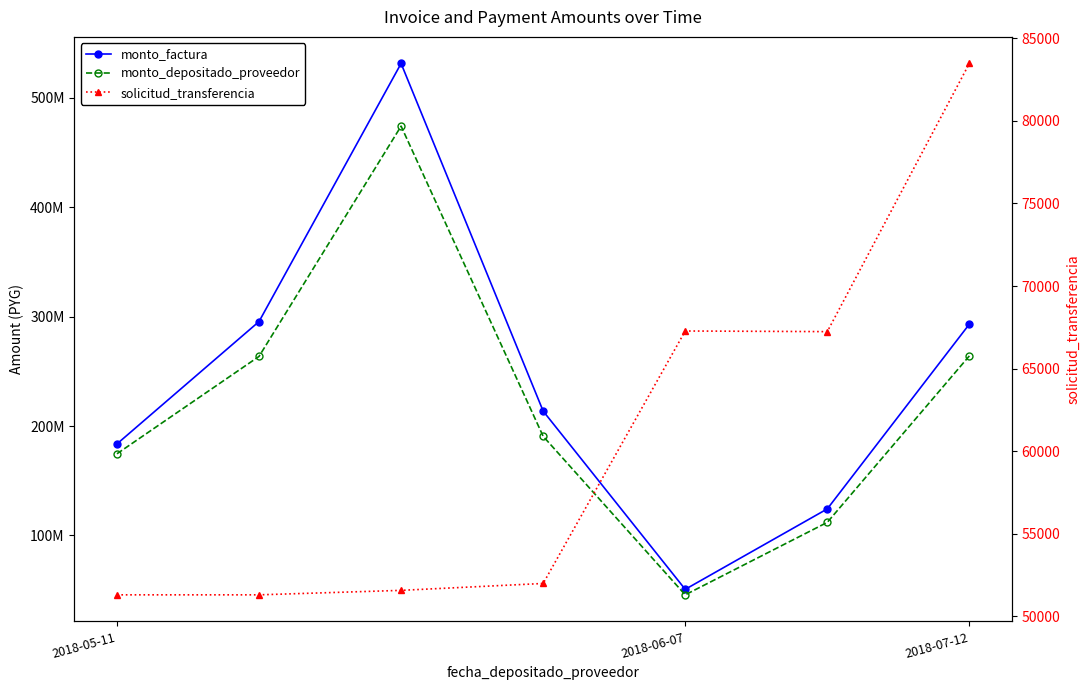

What is the highest value of the monto_depositado_proveedor series?

474215885